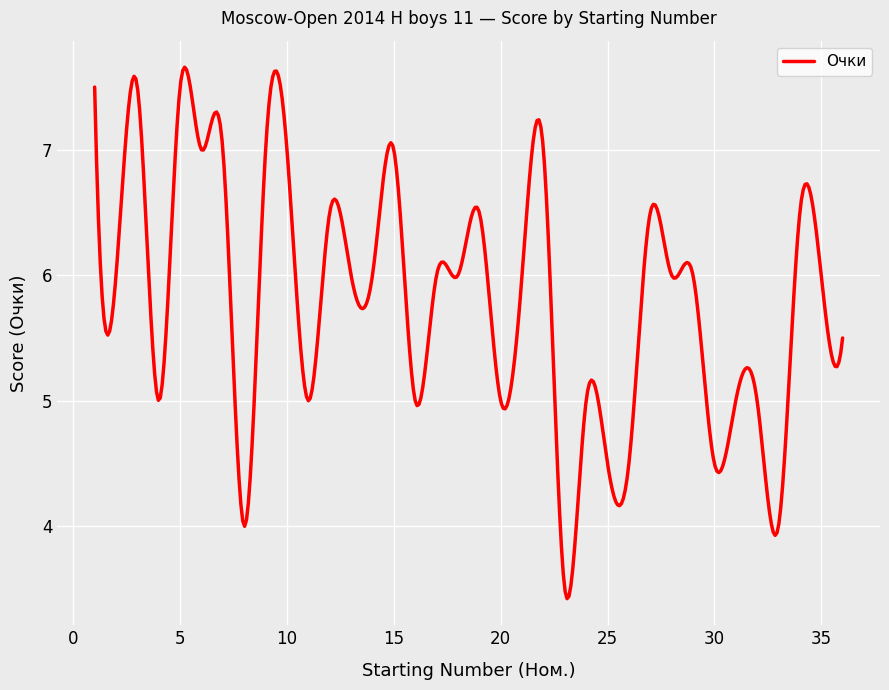

What is the greatest value displayed?

7.7